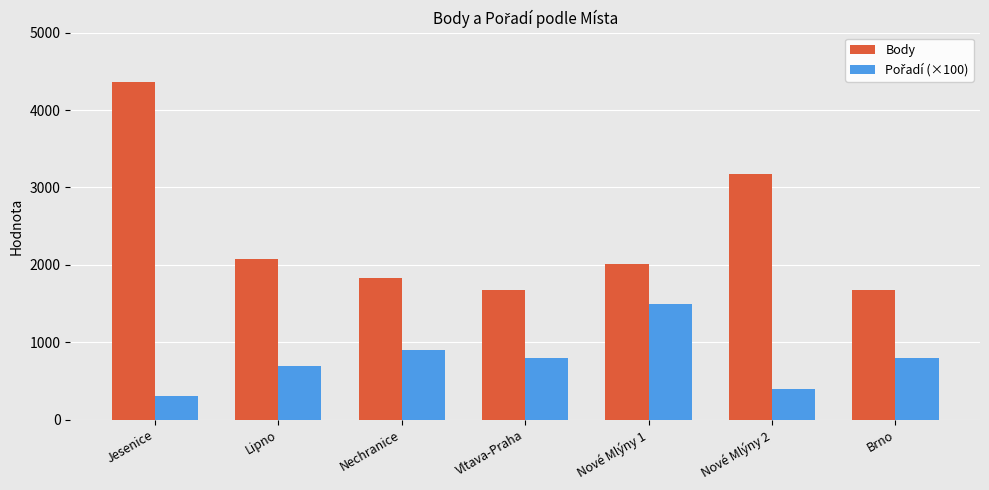

What is the label of the 2nd bar from the right?

Nové Mlýny 2